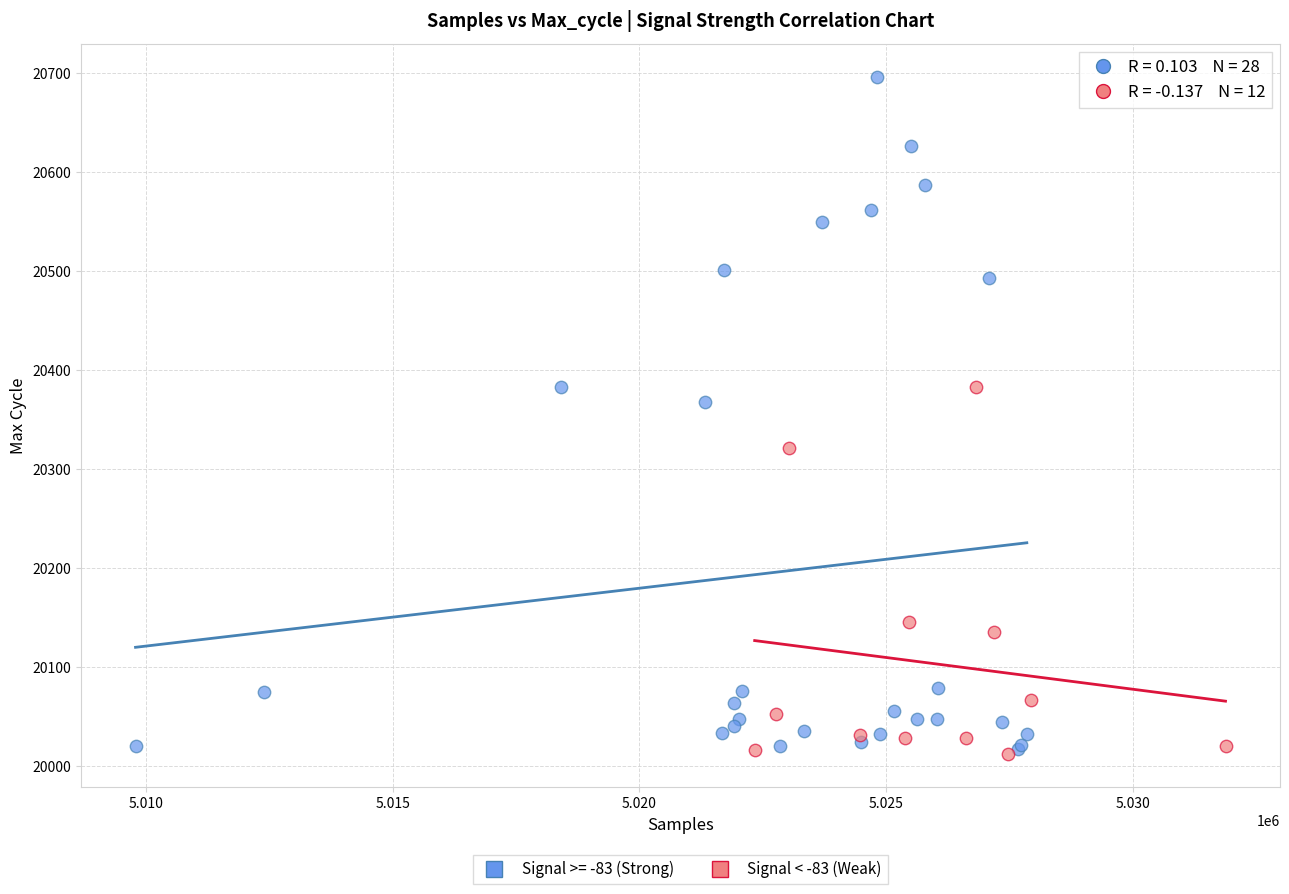

Which series reaches the maximum Y coordinate?

Signal >= -83 (Strong)